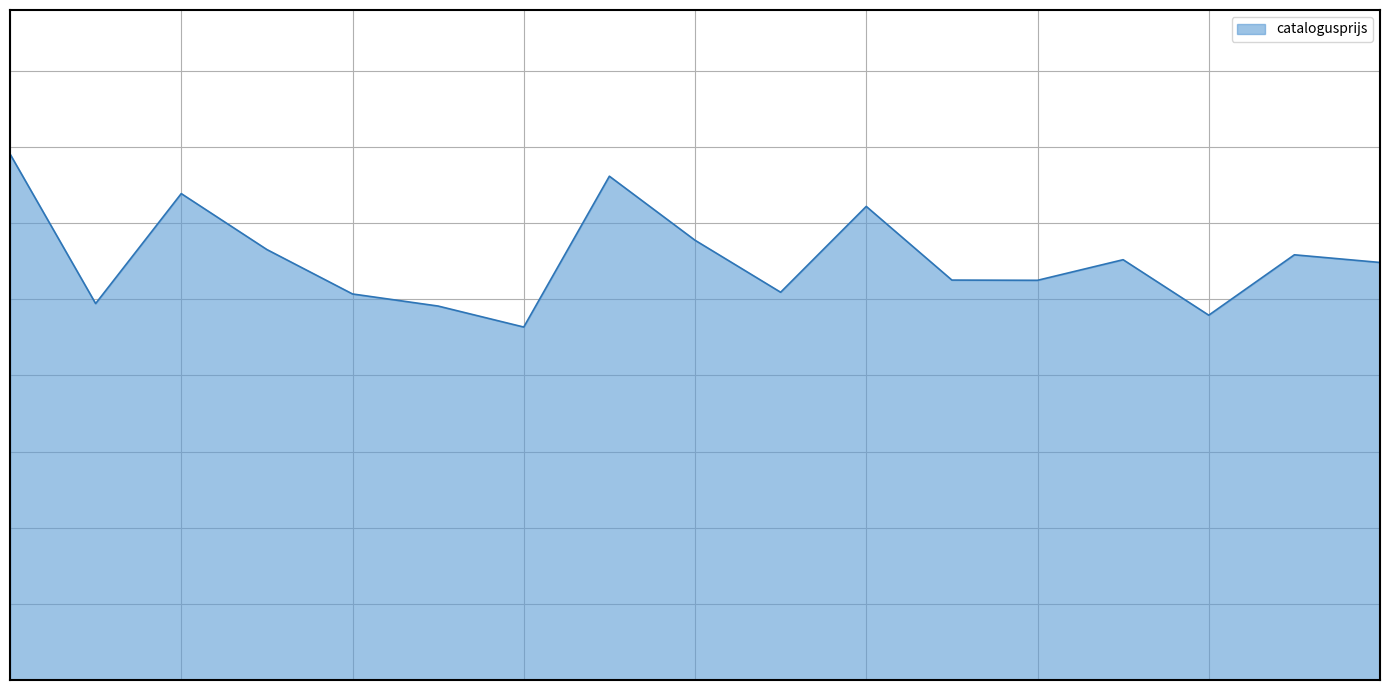

Reading left to right, transcribe all the data shown in this chart.

G216PT=172726	G994HN=123609	J256KD=159712	J931GJ=141343	K155PK=126760	K305RK=122786	K537DD=115893	L146HB=165422	PS225X=144401	PV610H=127320	PX210X=155506	RG395Z=131317	SK044L=131244	SK150R=138007	T774FB=119790	TP836R=139617	ZL758N=137101